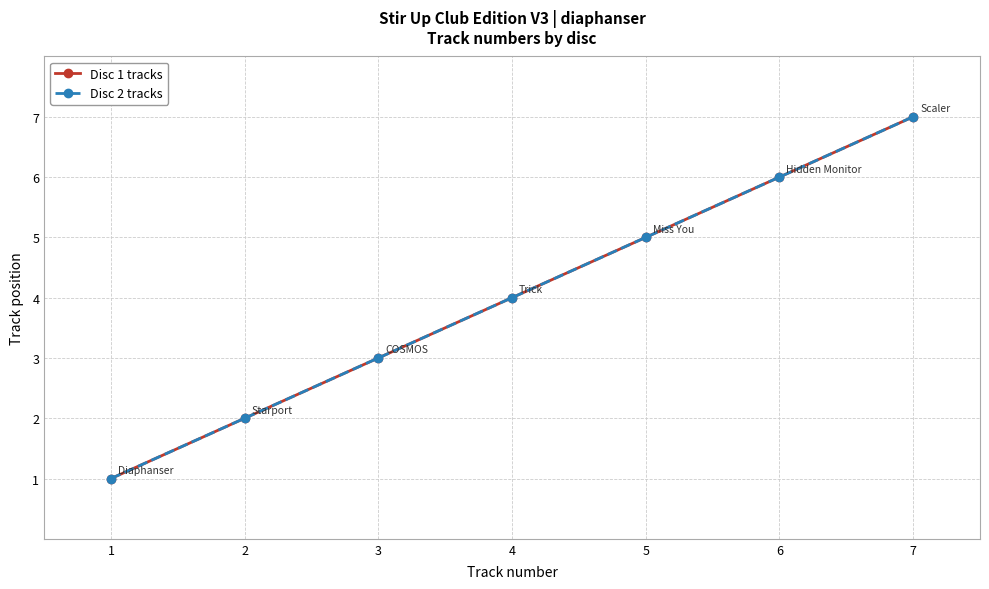

Which series has the largest total across all categories?

Disc 1 tracks